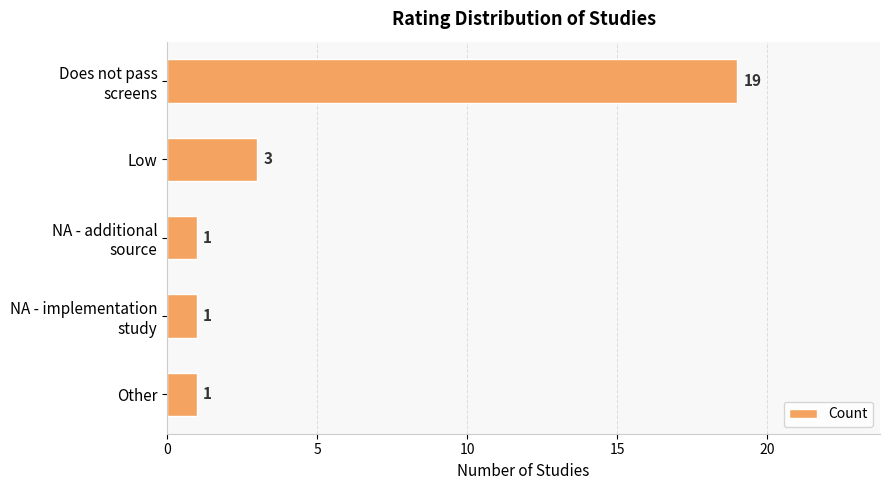

The chart shows a value of 1 at Other. True or false?

True